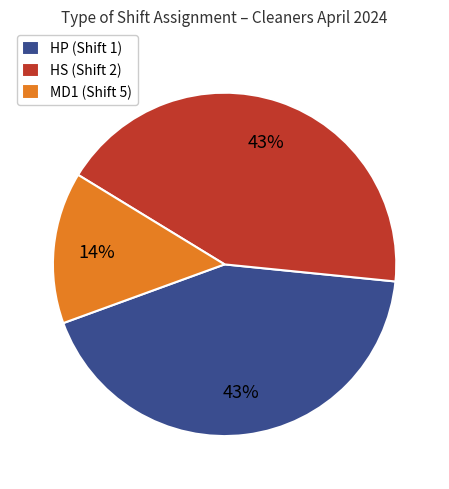

Between MD1 (Shift 5) and HP (Shift 1), which is larger?

HP (Shift 1)